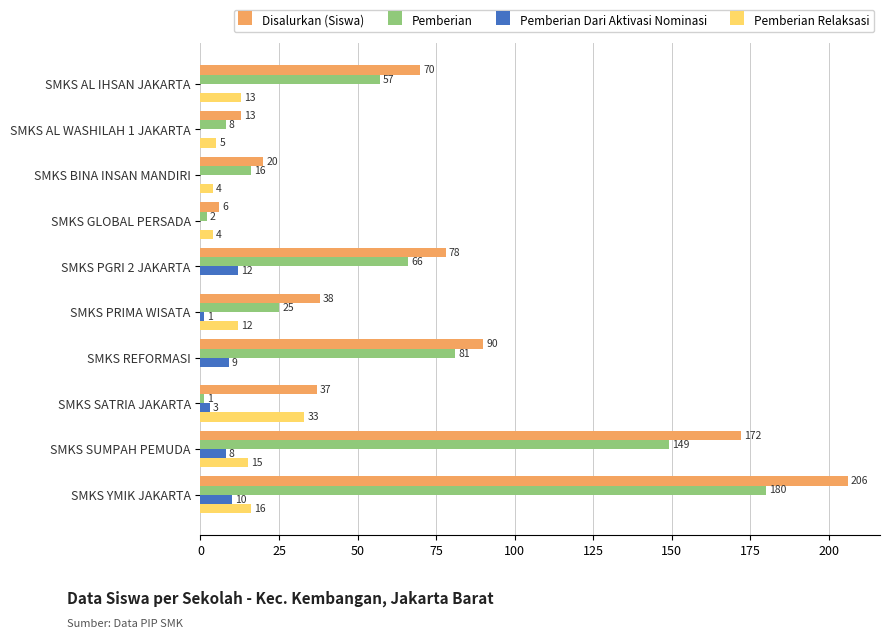

Which series has the widest spread of values?

Disalurkan (Siswa)